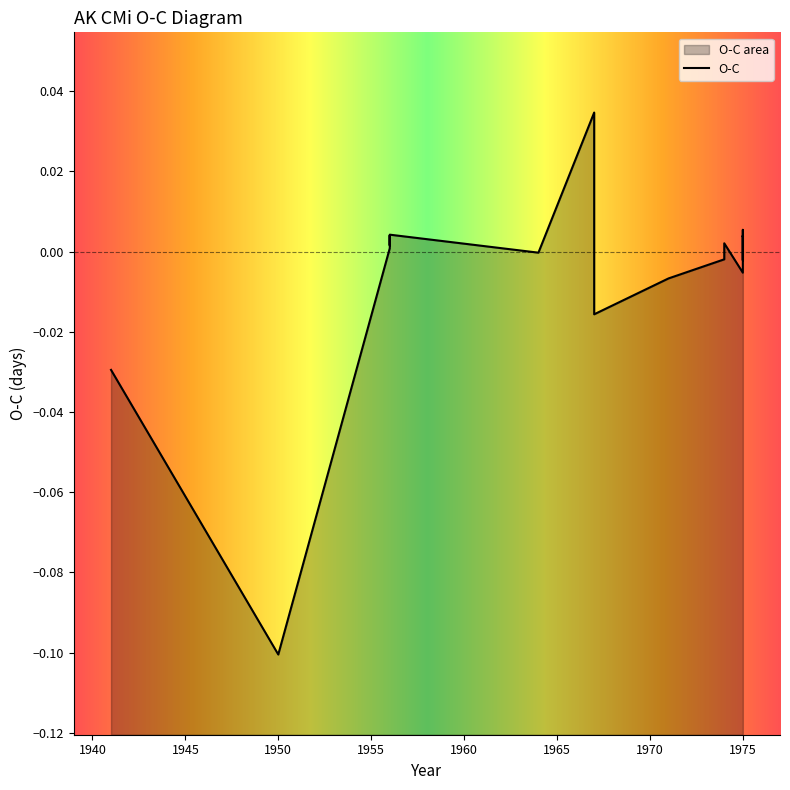

Is it true that the value at 1964 is -0.0?

True